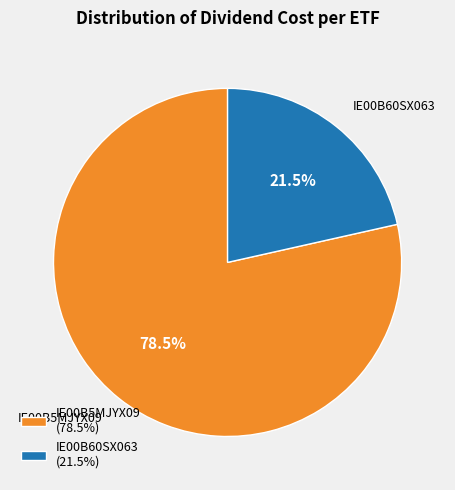

Is IE00B5MJYX09 the majority of the pie?

Yes